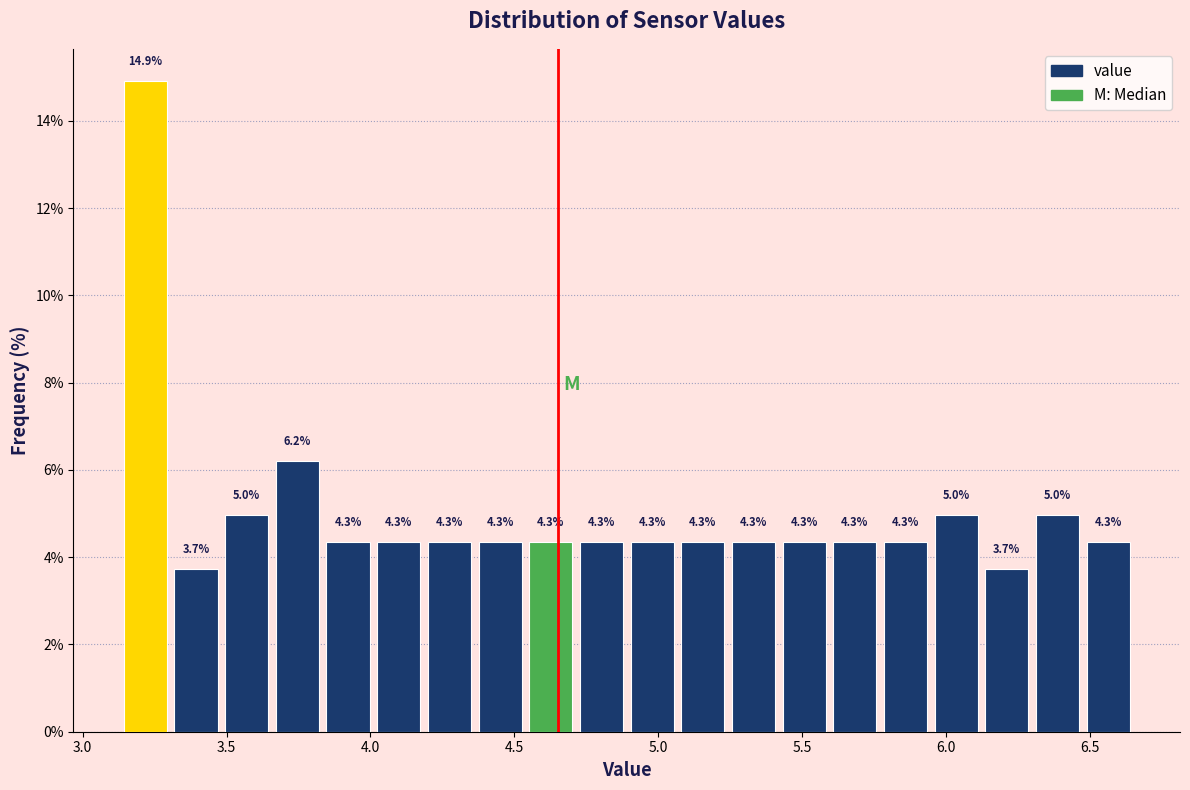

Read against the x-axis, roughly where is the centre of the tallest bar?

3.20